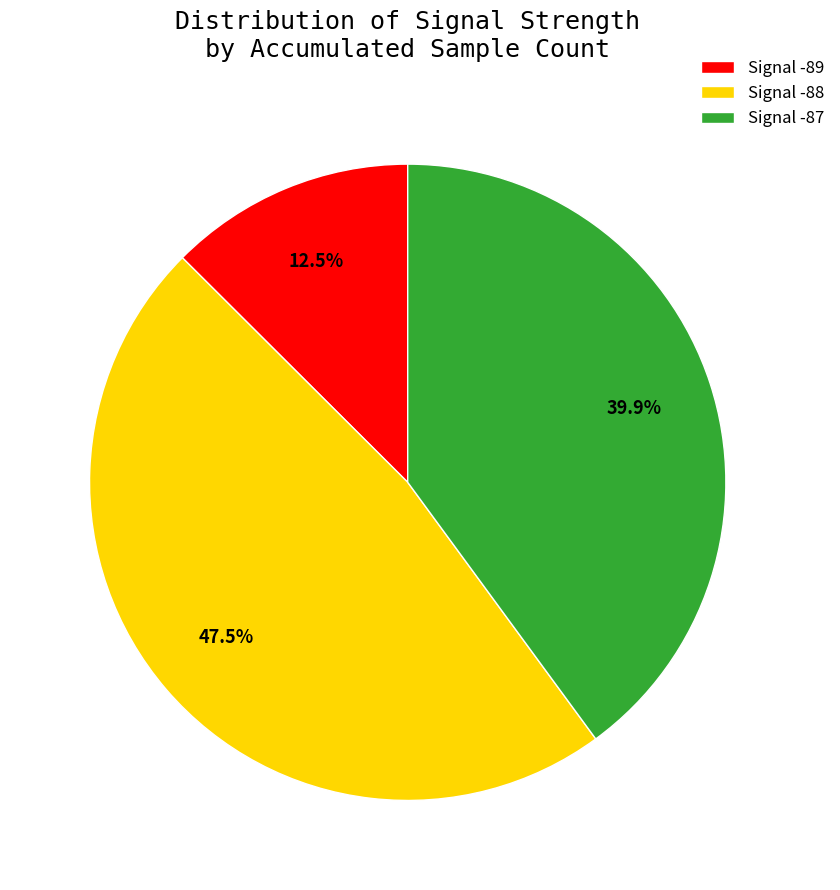

How much of the chart is everything except Signal -89?

87.5%